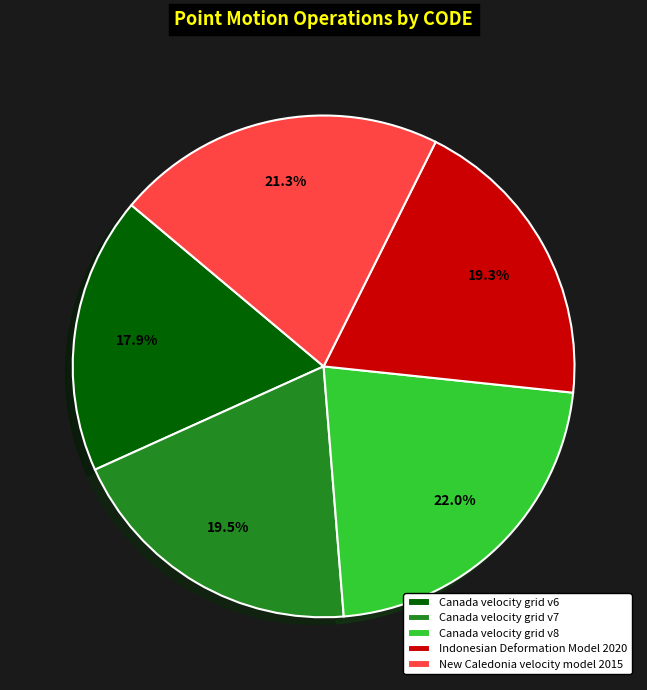

How many slices are in this pie chart?

5